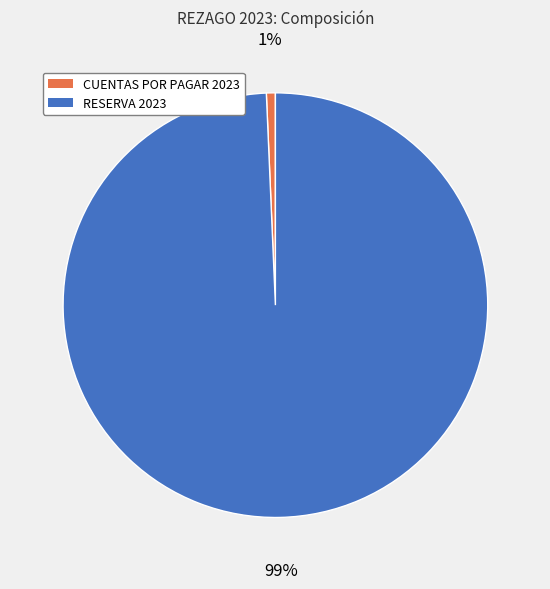

What percentage is the RESERVA 2023 slice, to the nearest percent?

99%